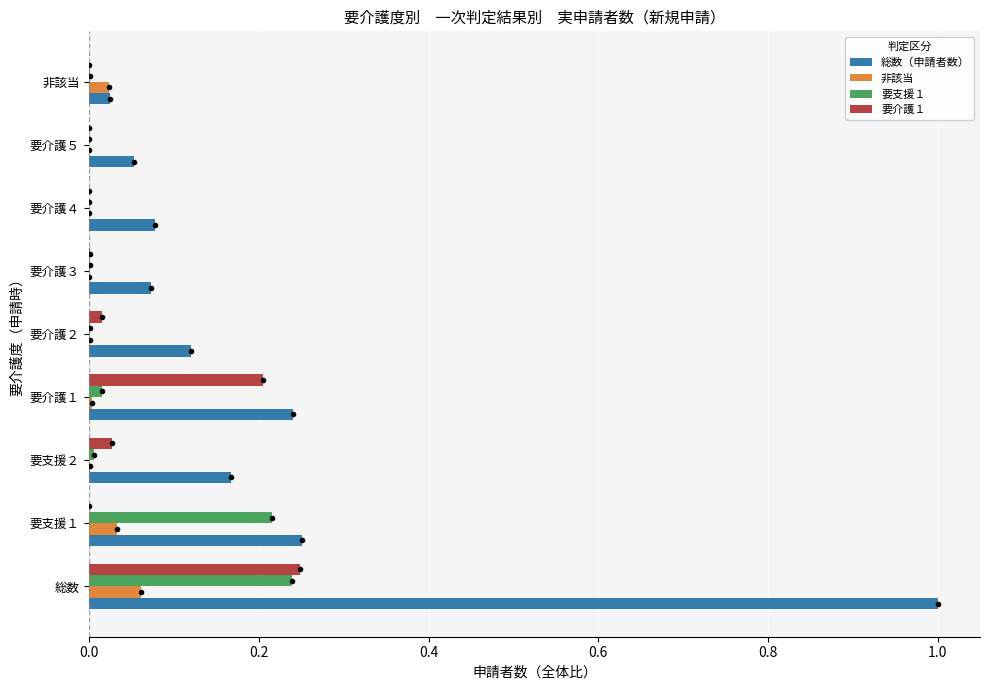

The value of 非該当 at 要支援１ is 0.0. True or false?

True